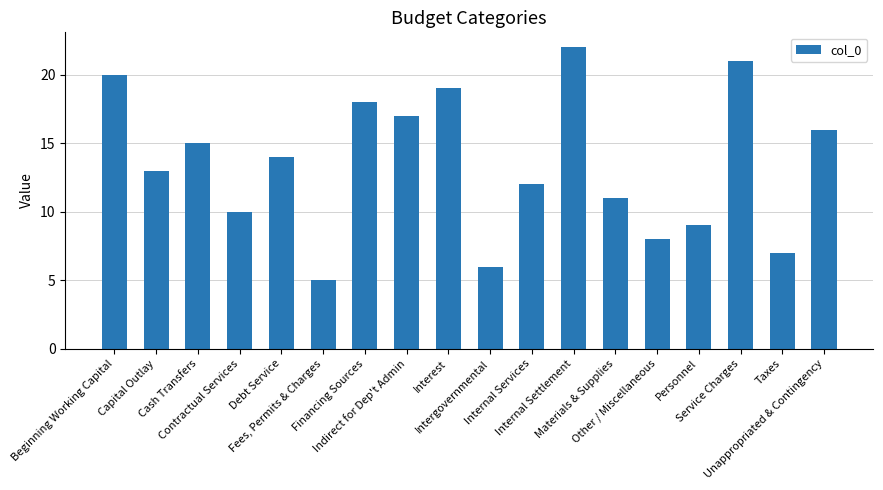

What is the difference between the values at Debt Service and Service Charges?

7